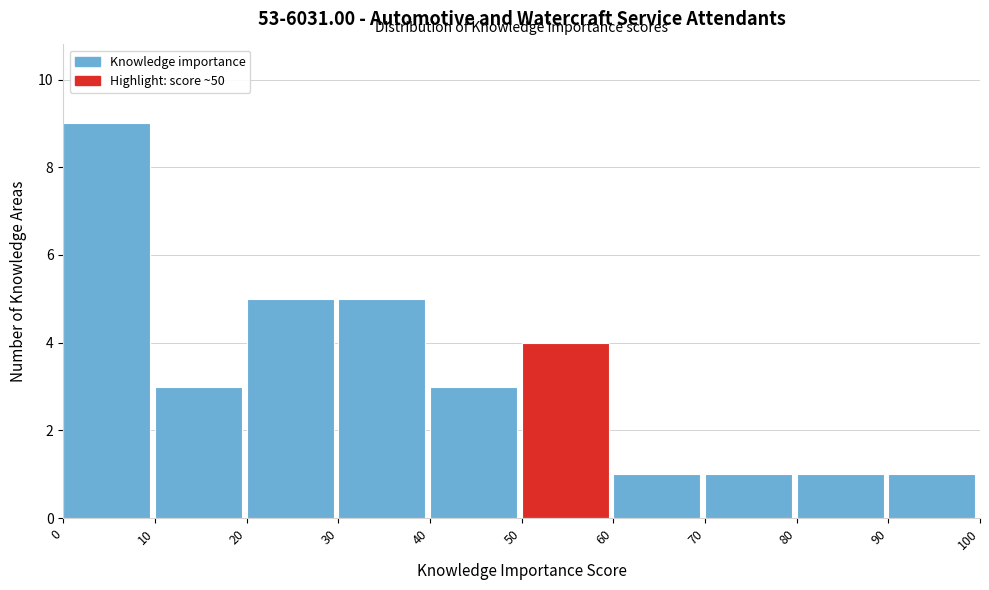

How tall is the bar that spans 30 to 40 on the x-axis? The values are not printed on the chart, so give them approximately, as read against the axis.

5